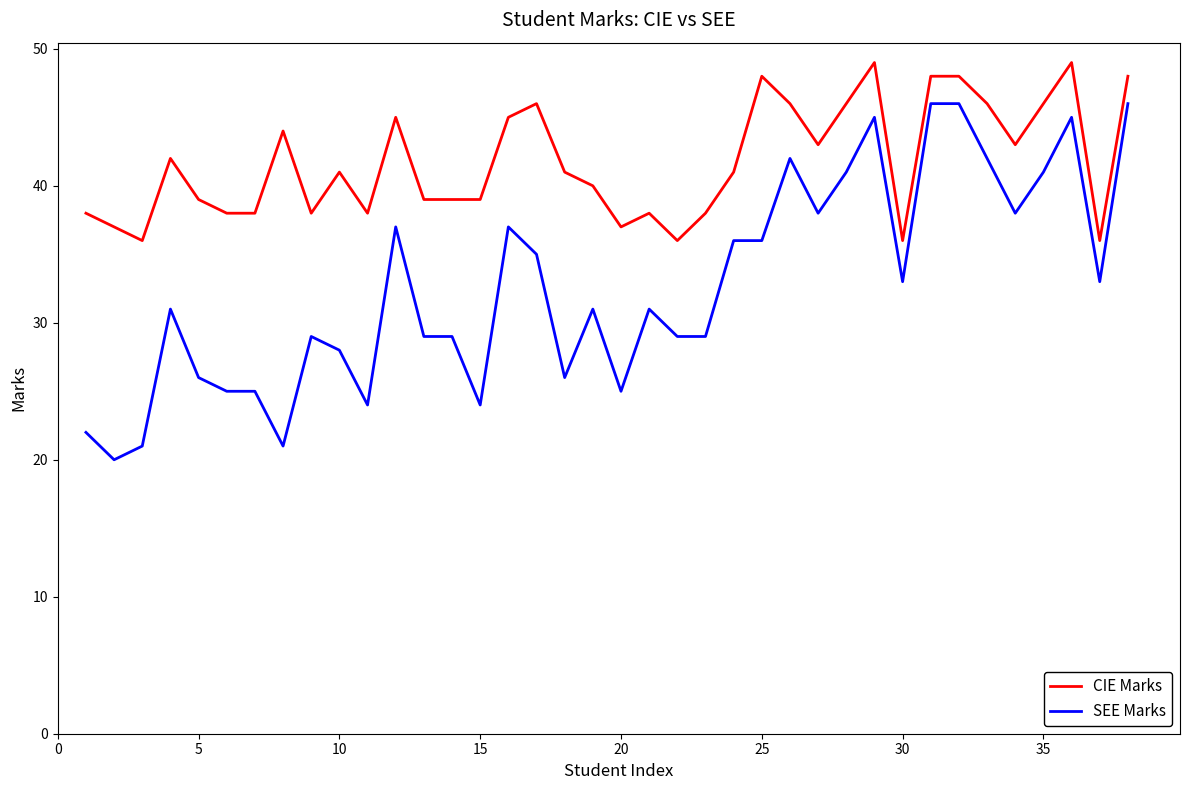

List the series in order of their peak value, lowest first.

SEE Marks, CIE Marks